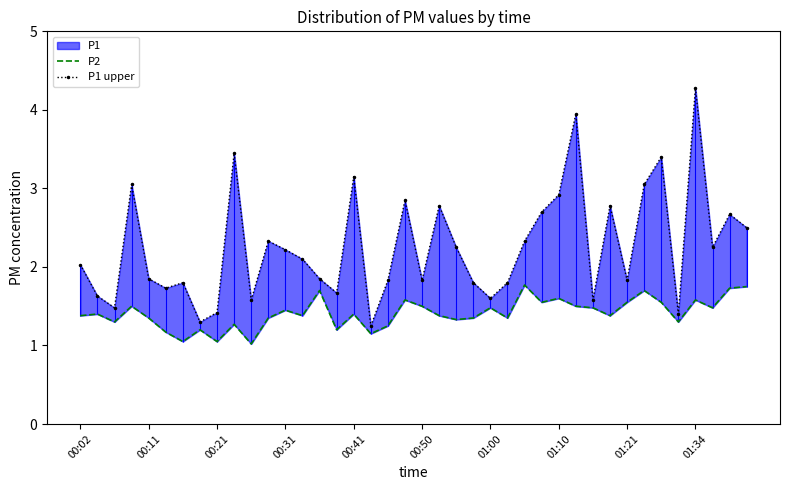

What is the sum of the P1 upper values at 18 and 33?

4.9